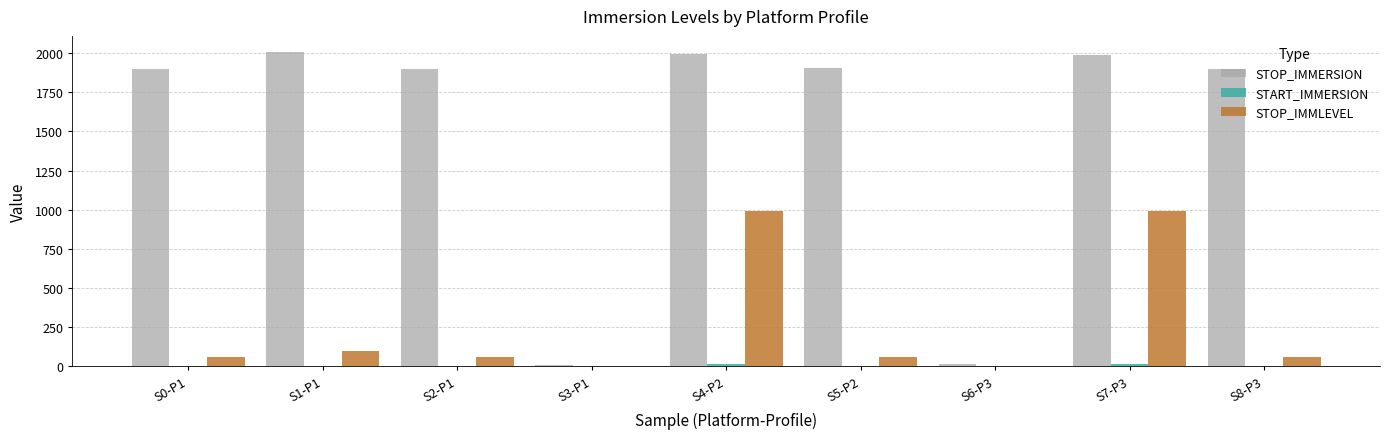

What is the sum of all STOP_IMMERSION values?

13615.7